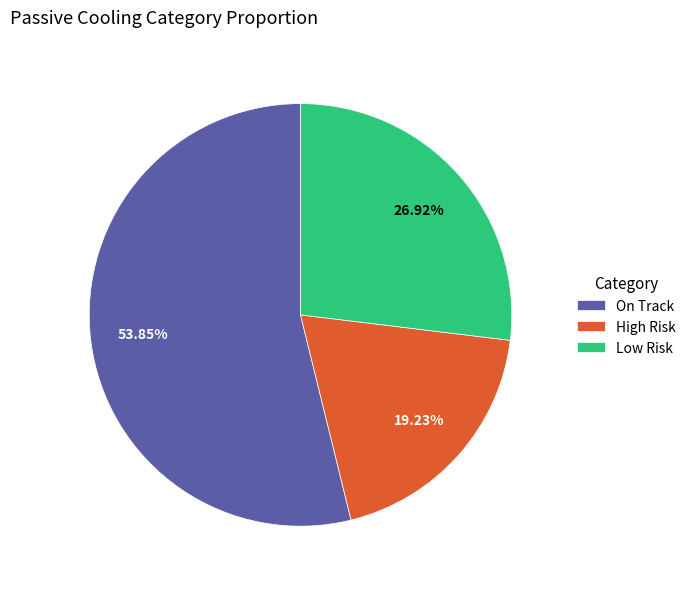

Do On Track and High Risk together represent more than half of the pie?

Yes